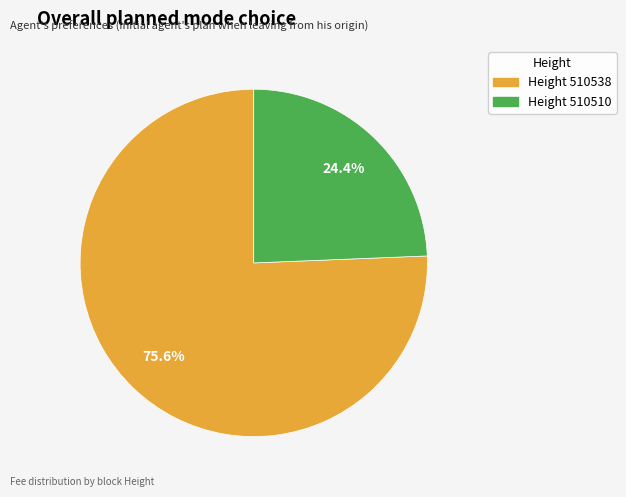

Is there any slice that represents more than half of the pie?

Yes